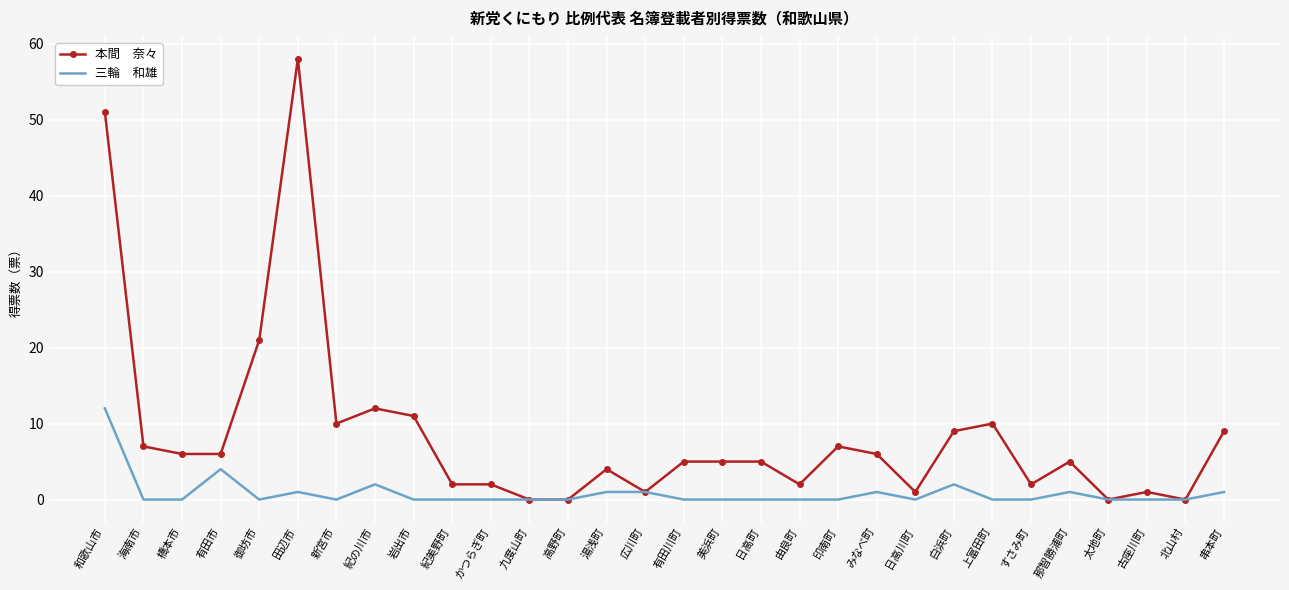

What is the spread (max minus min) of values at 日高町?

5